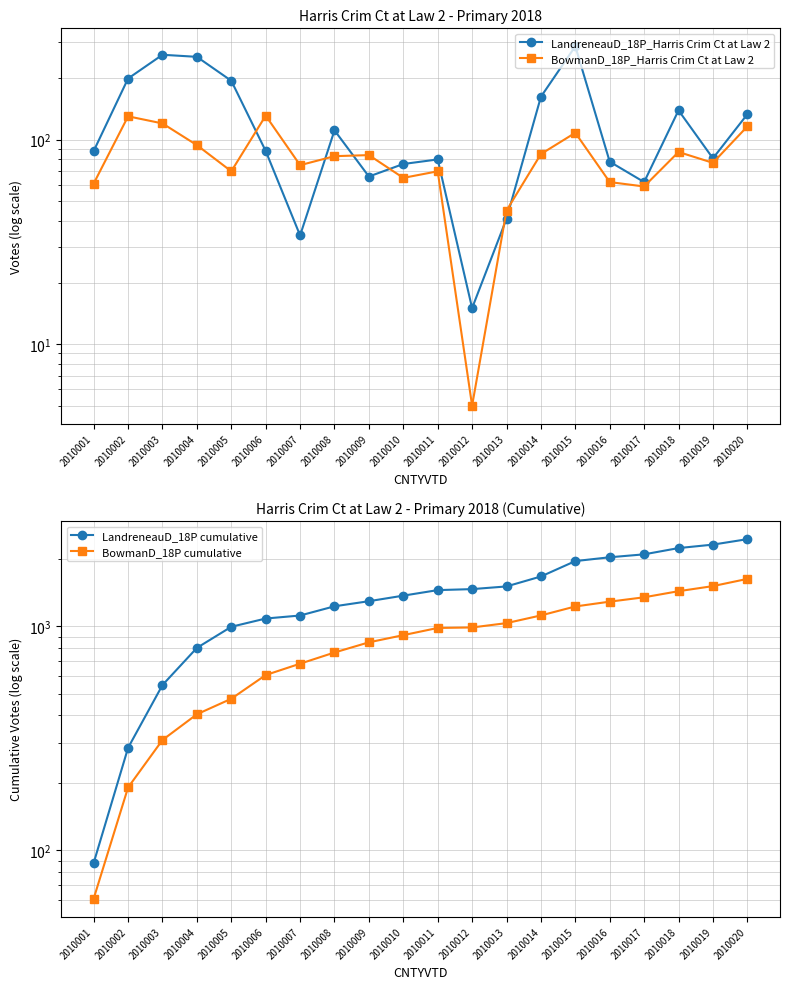

At which category does BowmanD_18P_Harris Crim Ct at Law 2 reach its first local peak?

2010002